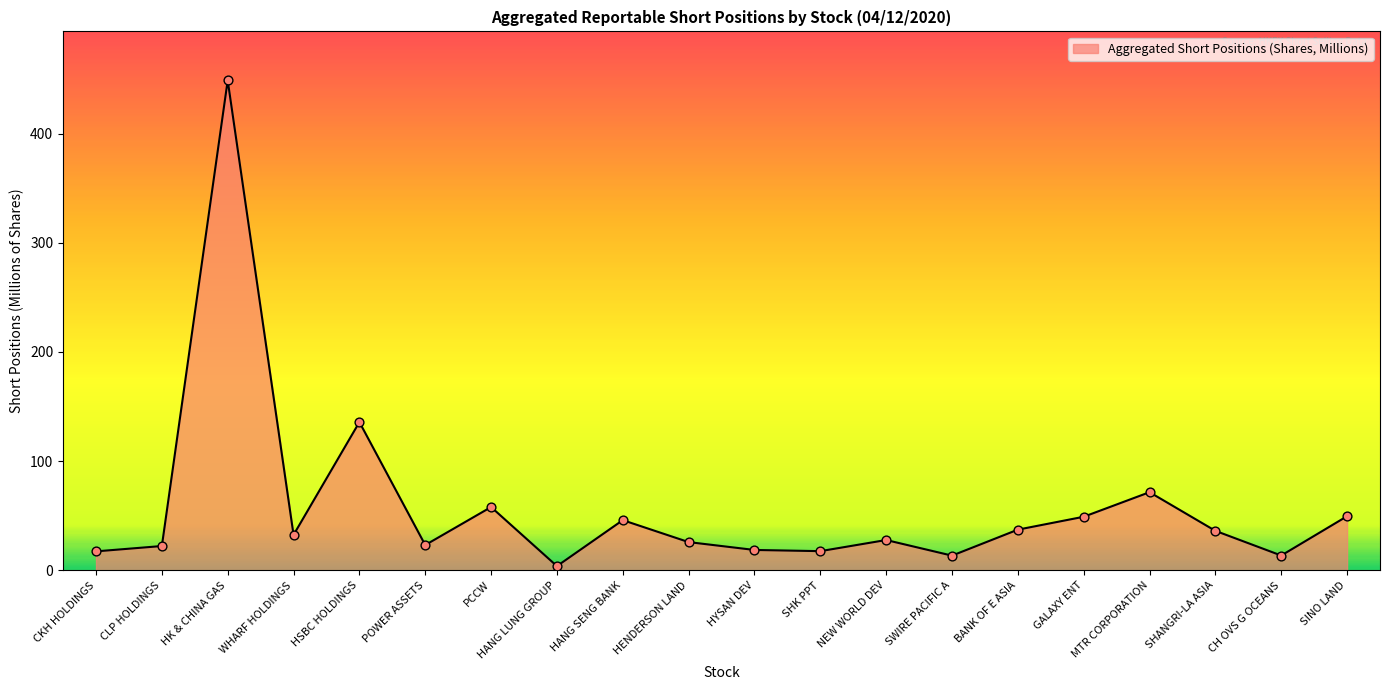

Which has a higher value, WHARF HOLDINGS or PCCW?

PCCW